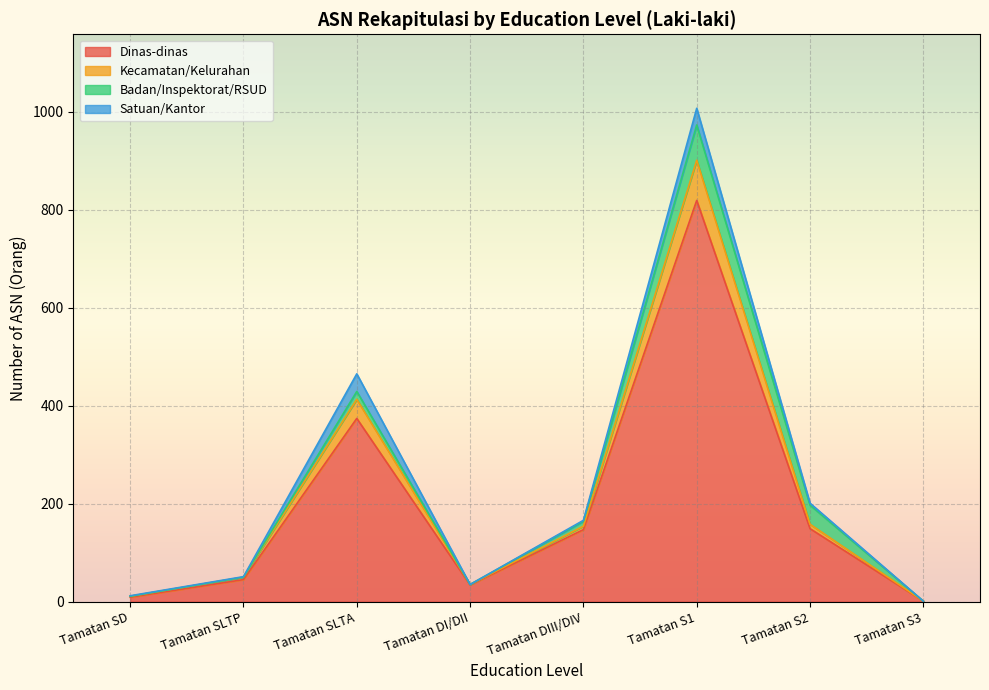

How many data points in Dinas-dinas are less than 147?

4